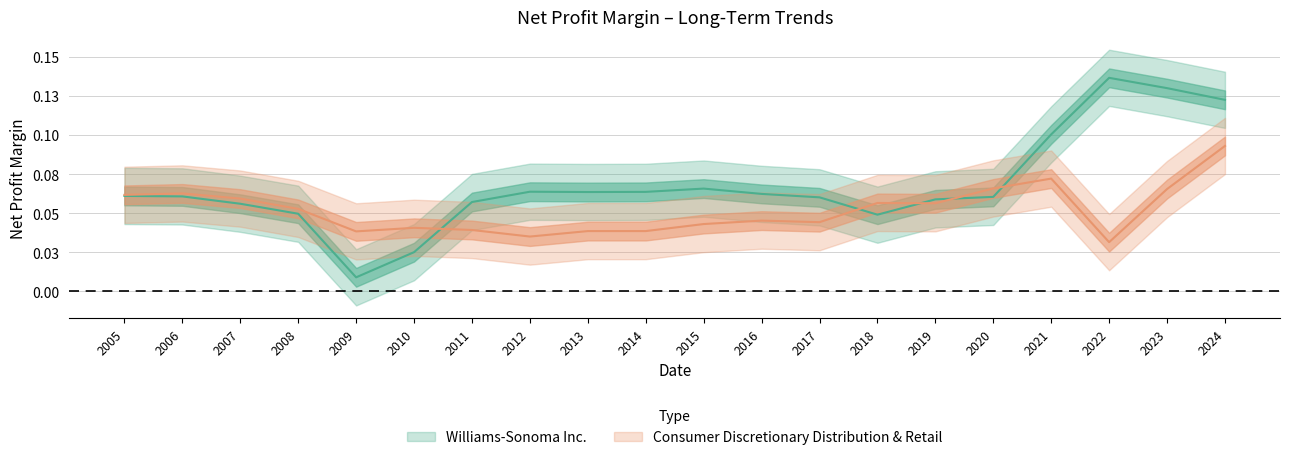

Is it true that Consumer Discretionary Distribution & Retail equals 0.1 at 2024?

False